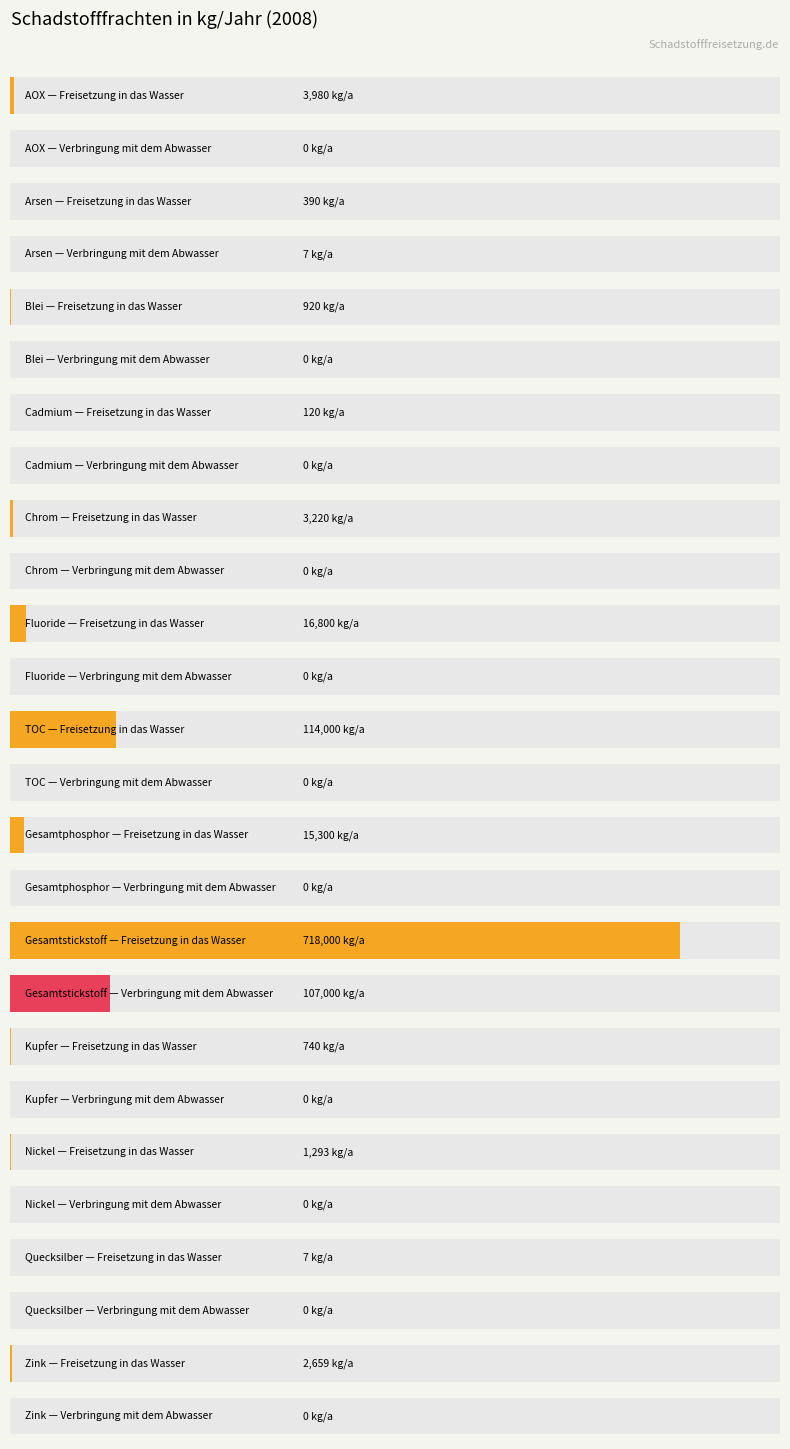

At which label does Freisetzung in das Wasser first exceed 740?

AOX